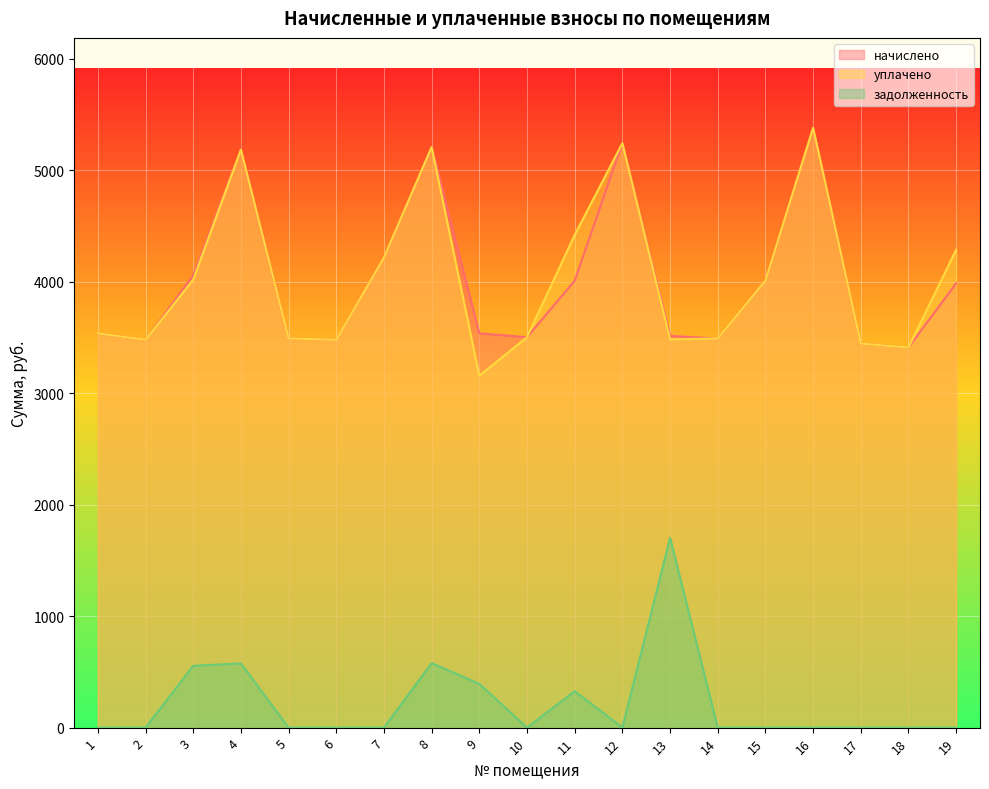

Reading left to right, transcribe all the data shown in this chart.

начислено: 3536.6	3479.0	4055.0	5184.0	3490.6	3479.0	4216.3	5207.0	3536.6	3502.1	4009.0	5241.6	3513.6	3490.6	4009.0	5379.8	3444.5	3409.9	3985.9
уплачено: 3536.6	3479.0	4017.6	5184.0	3490.6	3479.0	4216.3	5207.0	3156.6	3502.1	4419.6	5241.6	3483.1	3490.6	4009.0	5379.8	3444.5	3409.9	4286.8
задолженность: 0.0	0.0	554.4	576.0	0.0	0.0	0.0	578.6	393.0	0.0	327.2	0.0	1702.3	0.0	0.0	0.0	0.0	0.0	0.0